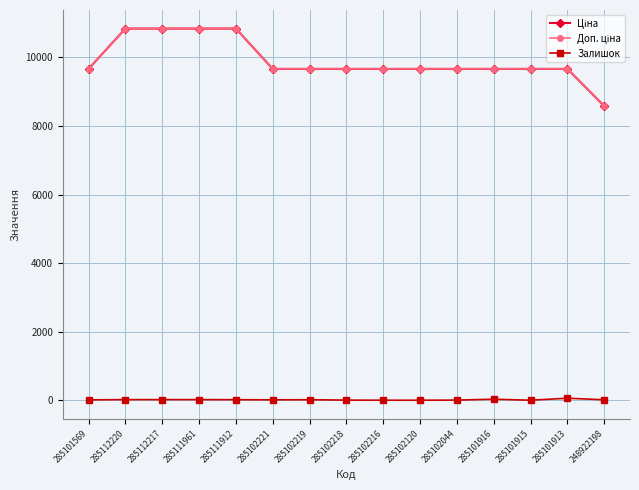

What is the approximate value of Залишок at 285111912?

15.0